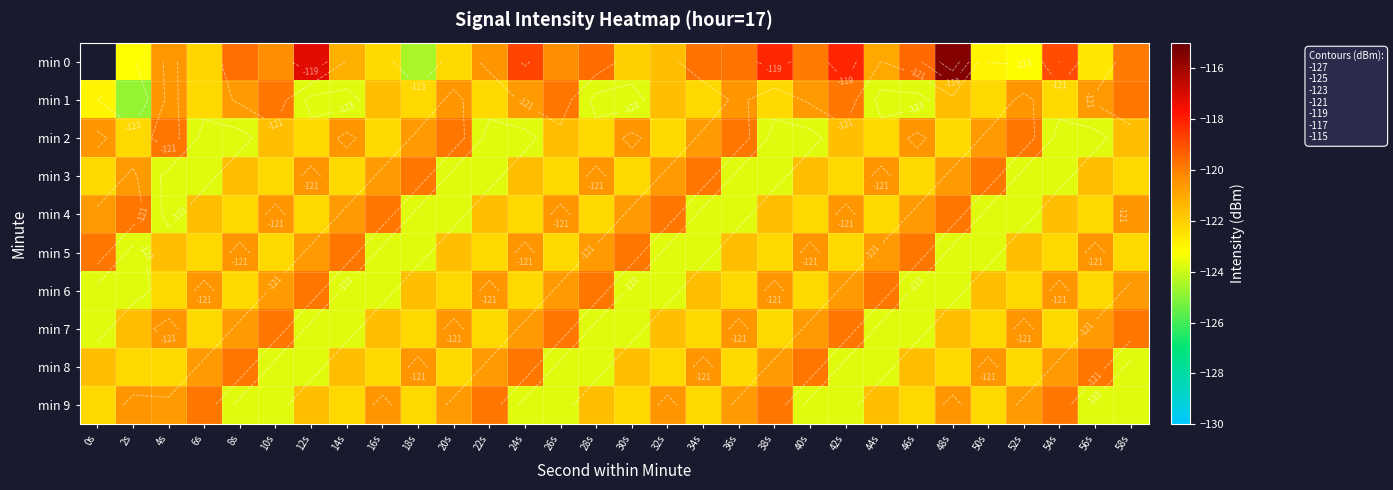

At 58s, list the series in order from largest to smallest.

min 1, min 7, min 0, min 4, min 6, min 2, min 3, min 5, min 8, min 9